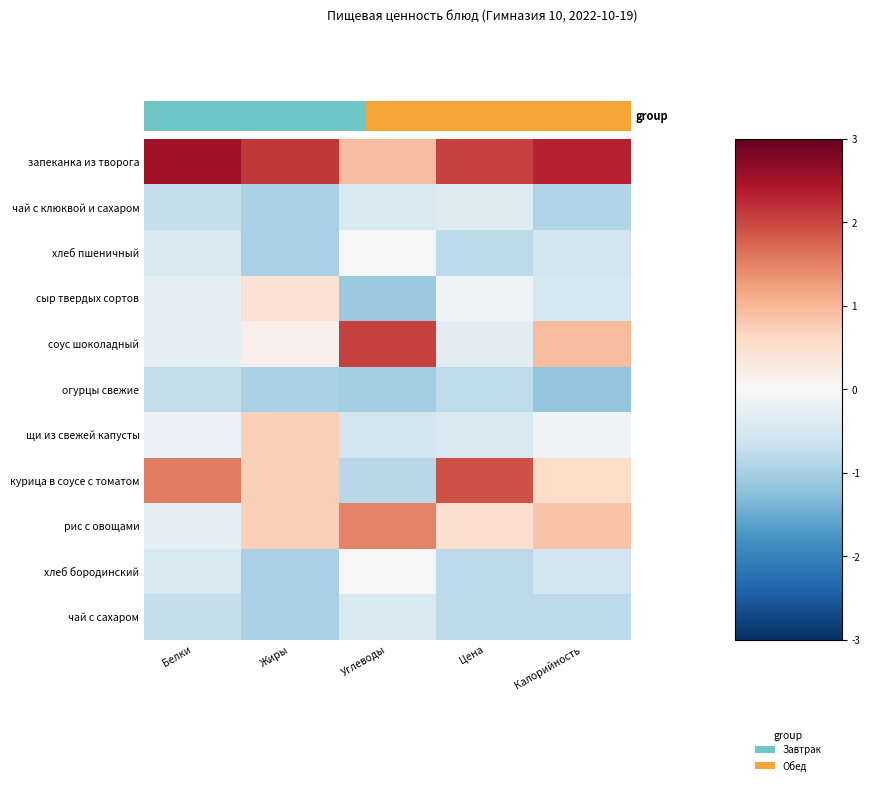

Which series has the largest total across all categories?

запеканка из творога